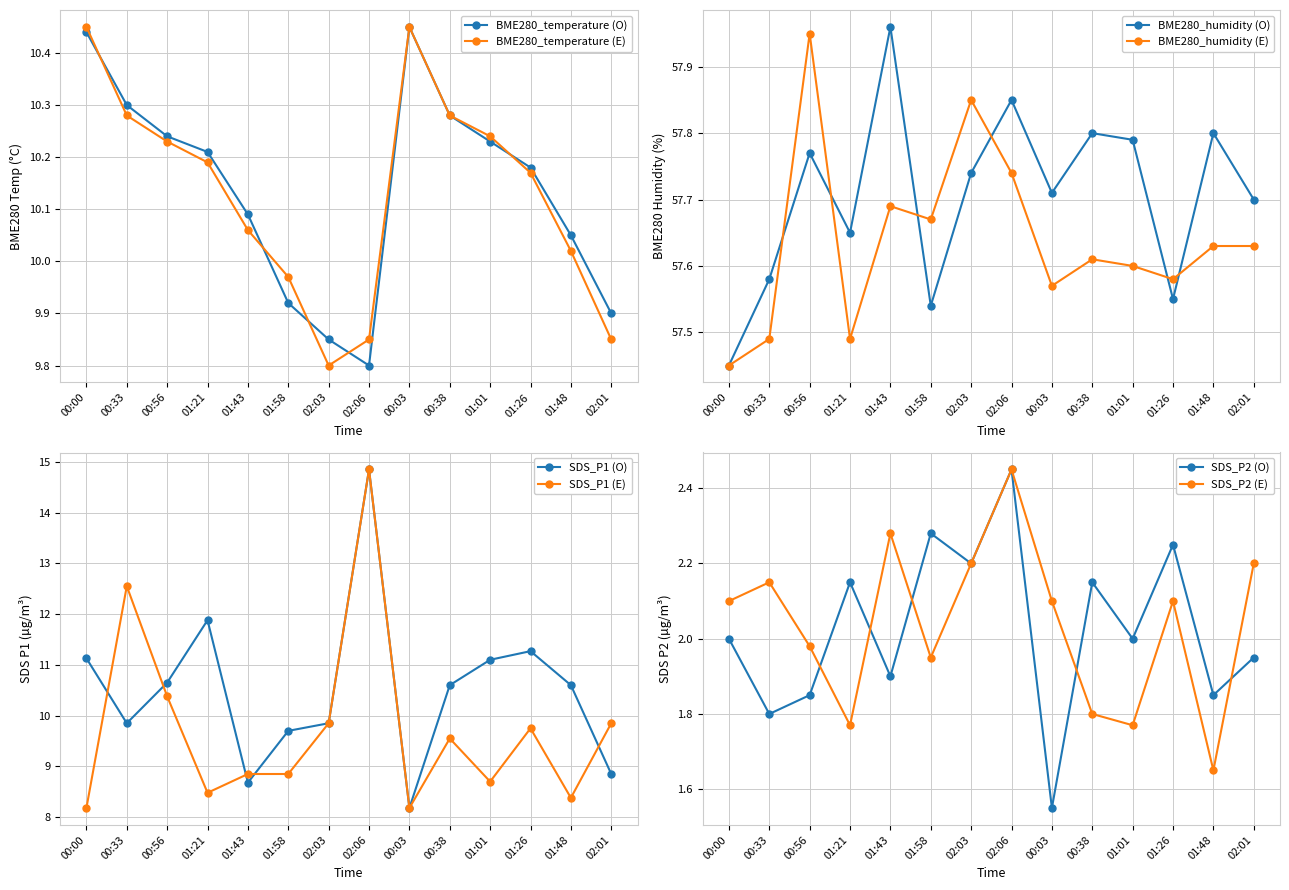

At which label does BME280_temperature (E) reach its minimum?

02:03